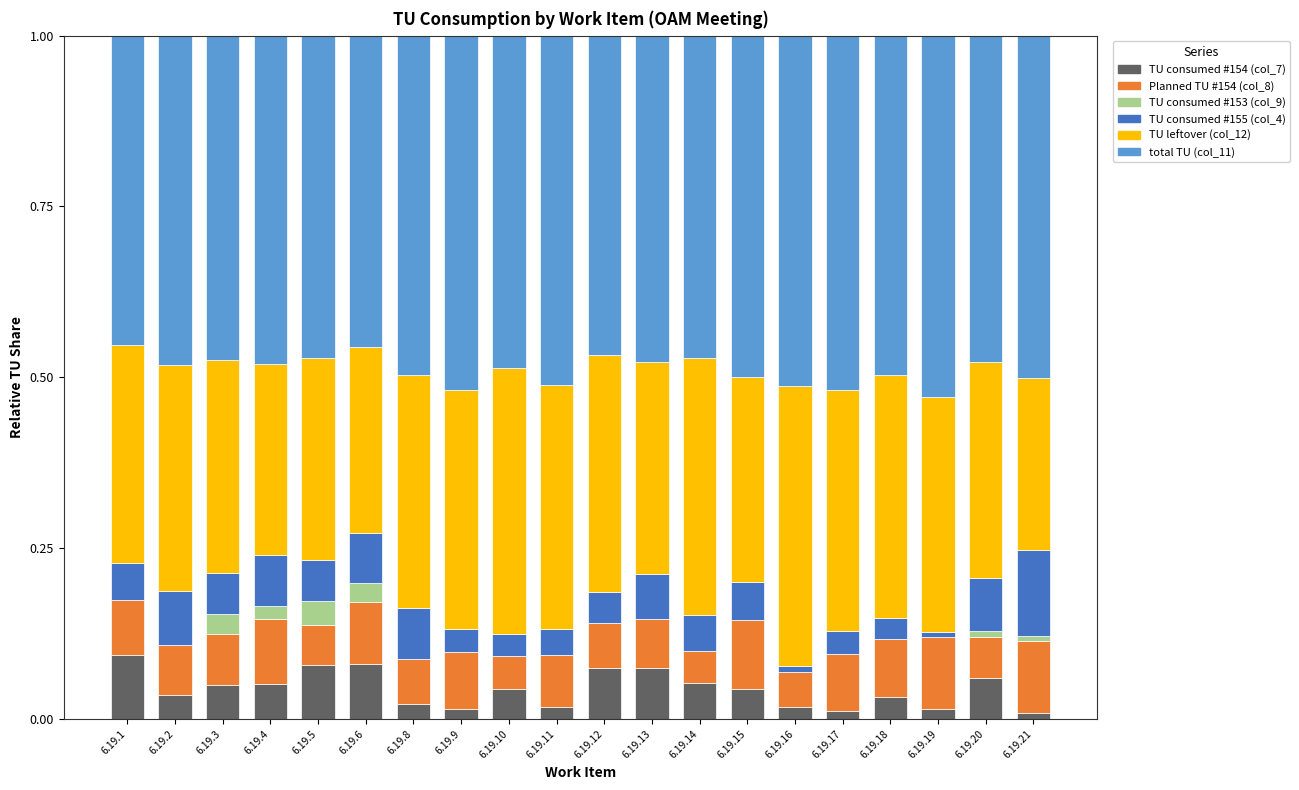

What is the total value across all series at 6.19.14?

1.0